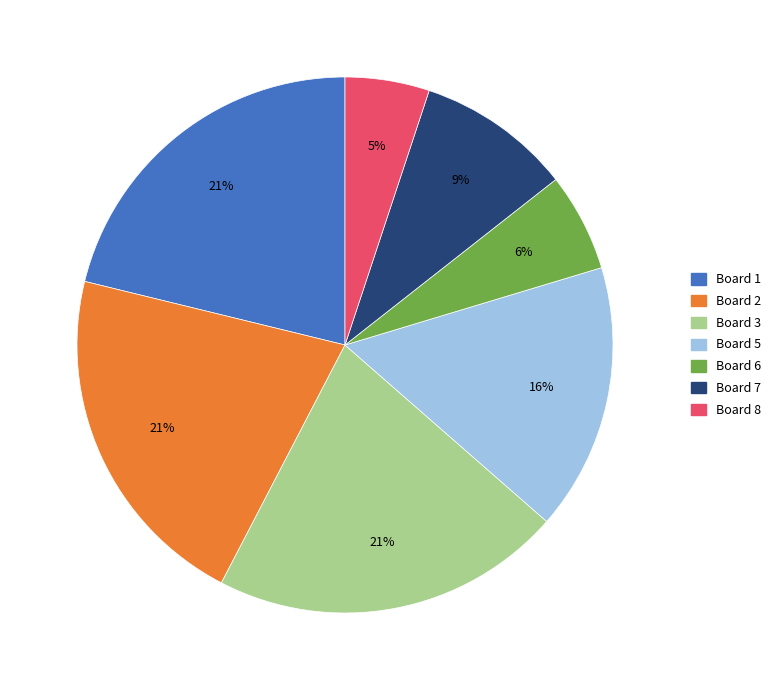

To the nearest percent, what is the average slice percentage?

14%